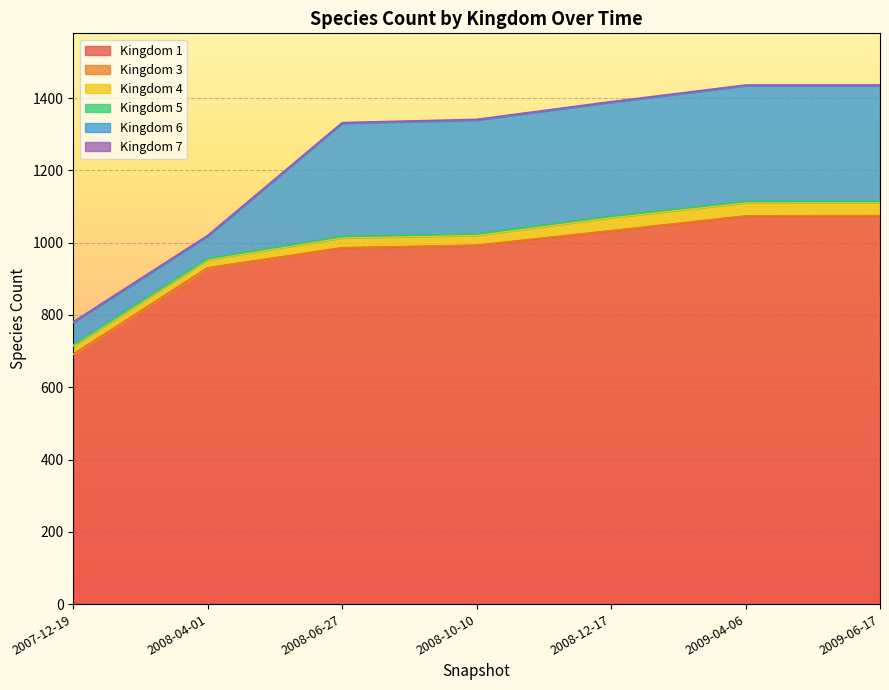

At which category is the sum across all series the highest?

2009-04-06